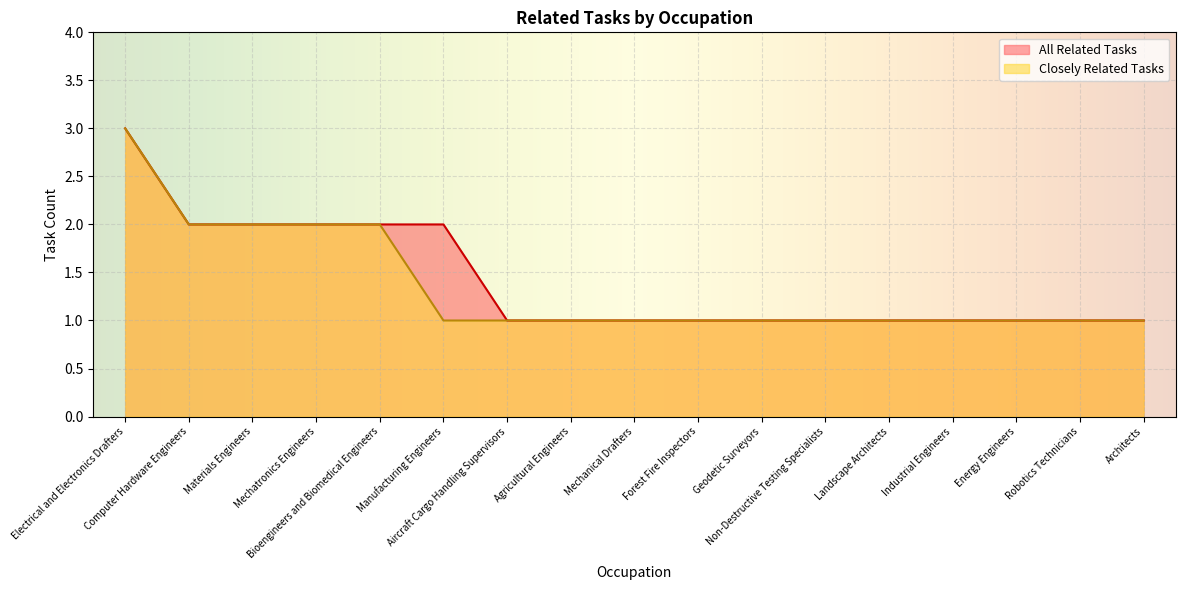

What is the average value of the Closely Related Tasks series?

1